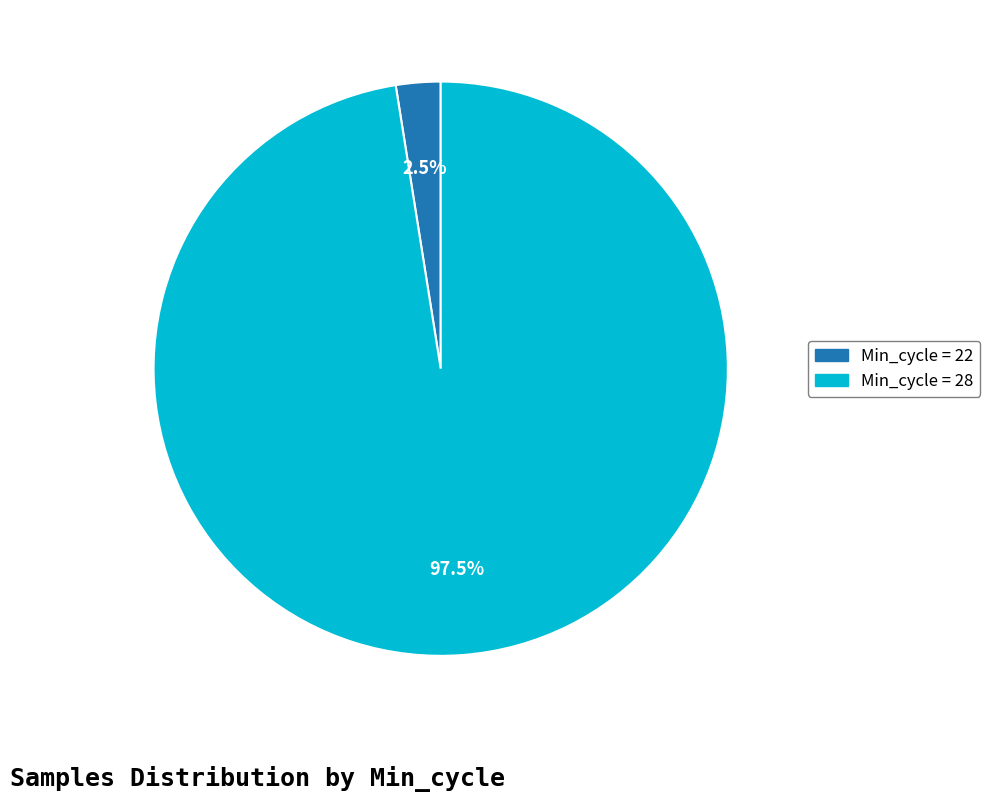

Is there any slice that represents more than half of the pie?

Yes